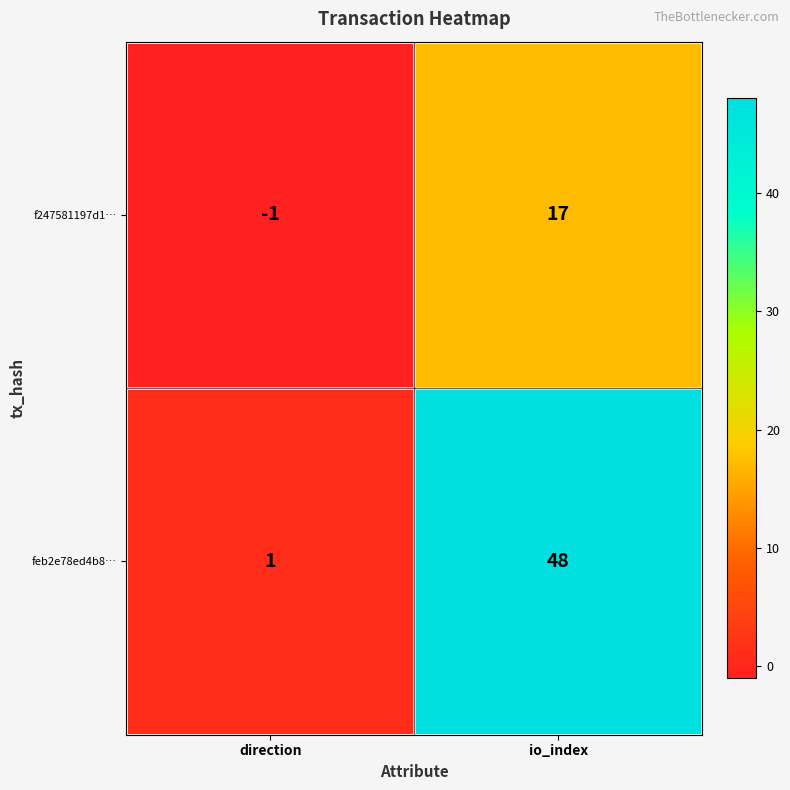

List the series in order of their overall mean, lowest first.

f247581197d1…, feb2e78ed4b8…